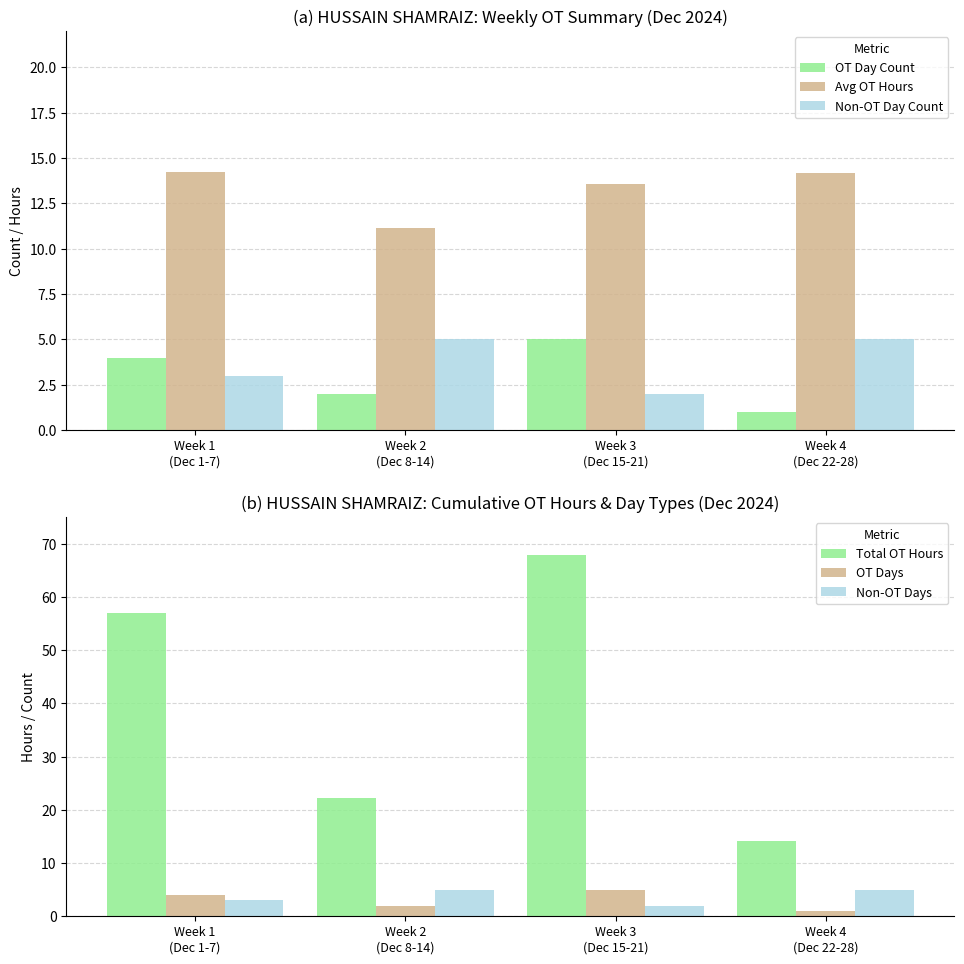

How many bars are there in each group?

6